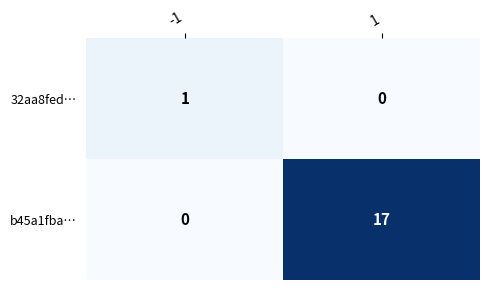

Is the value of 32aa8fed… at -1 greater than the value of b45a1fba… at -1?

Yes